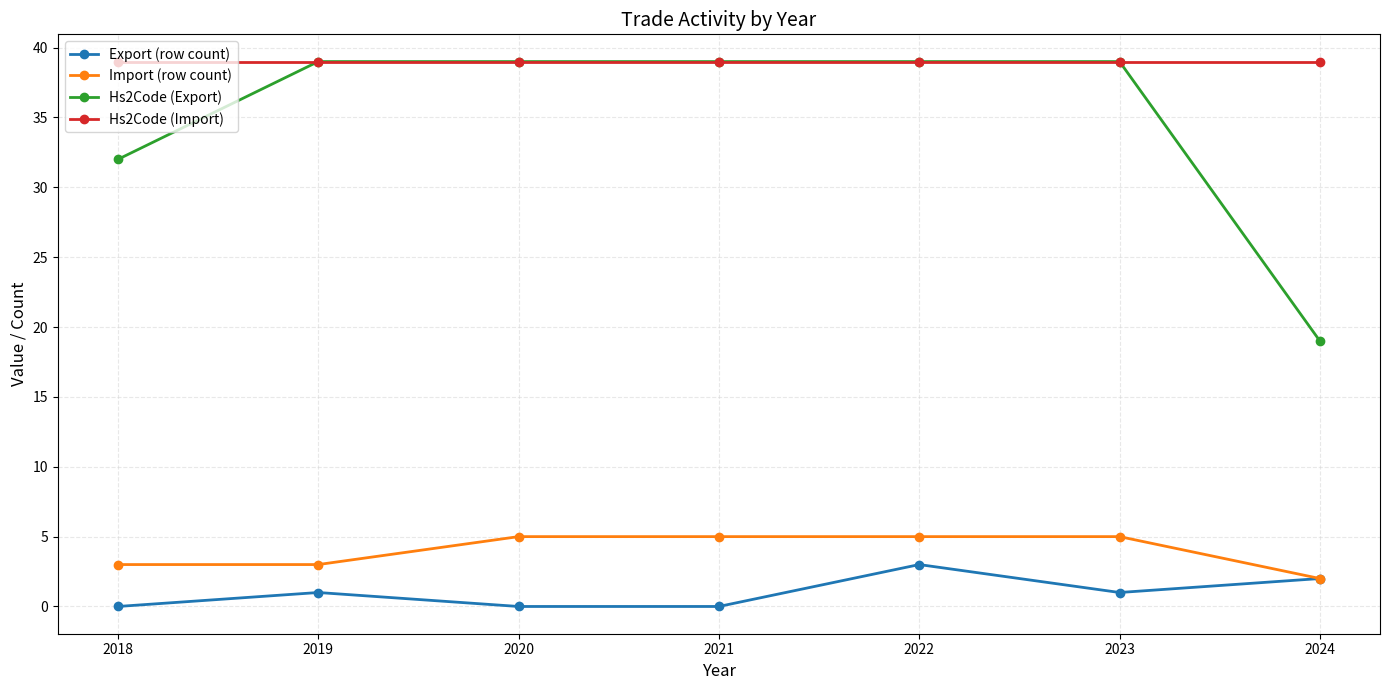

Count the Export (row count) values in the range 0 to 2.

6